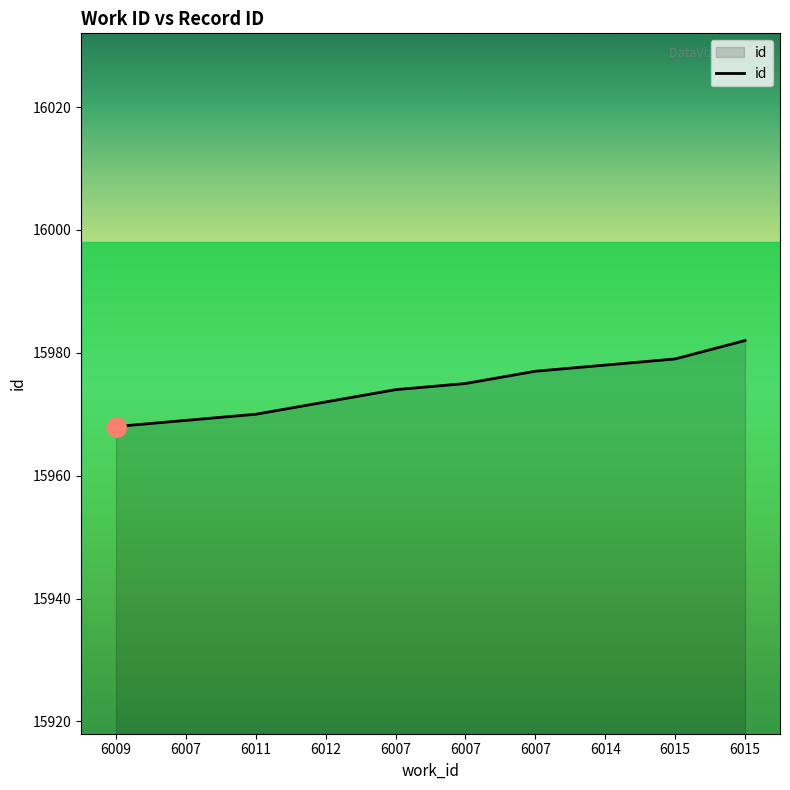

What is the difference between the values at 6007 and 6009?

6